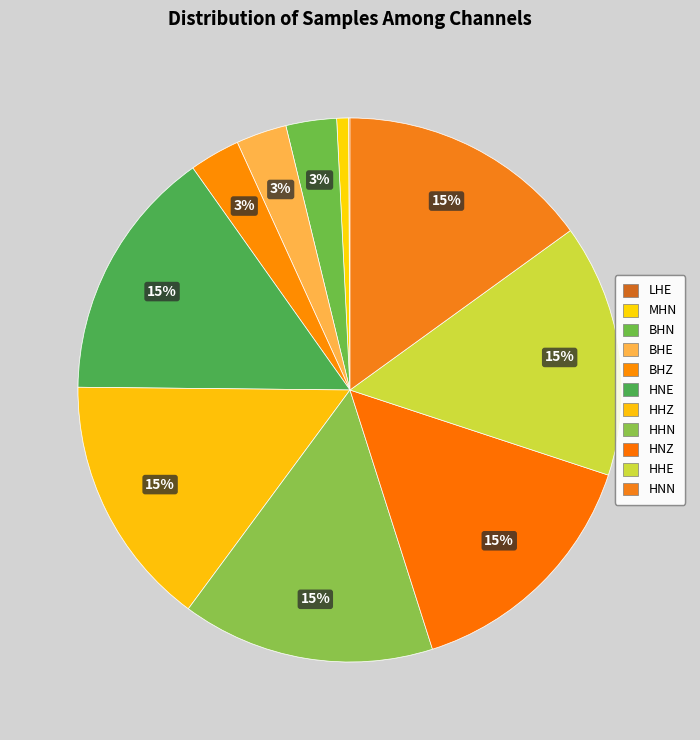

True or false: BHN accounts for 1% of the total.

False